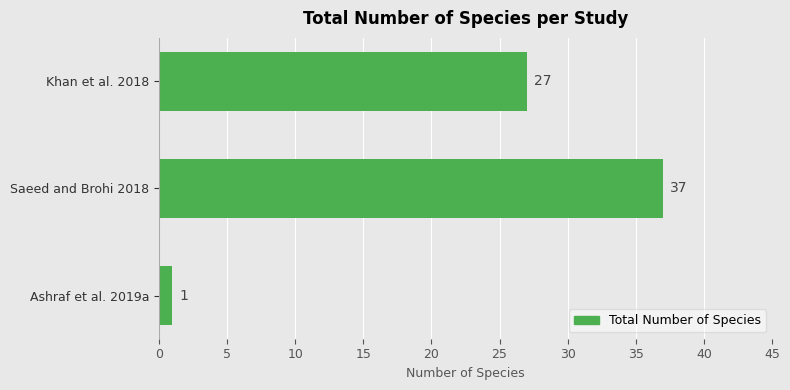

Is it true that the value at Khan et al. 2018 is 8?

False